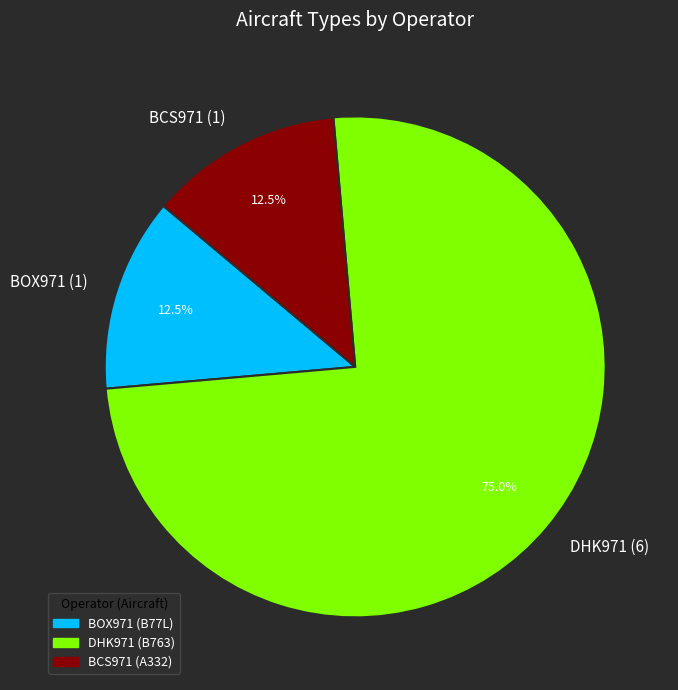

What is the ratio of the value at BOX971 (1) to the value at BCS971 (1)?

1.0